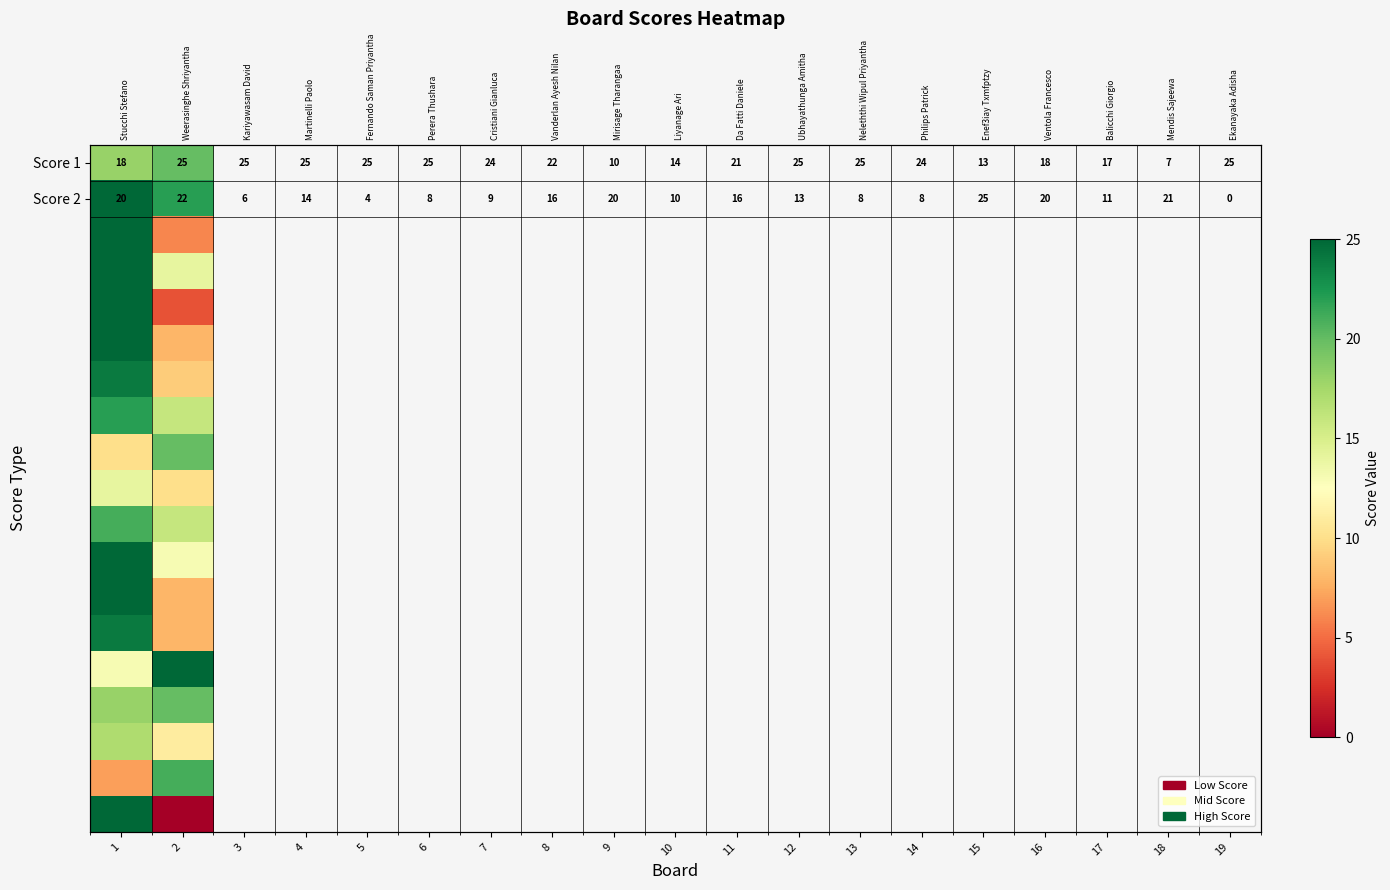

Between 1 and 2, which is larger?

2